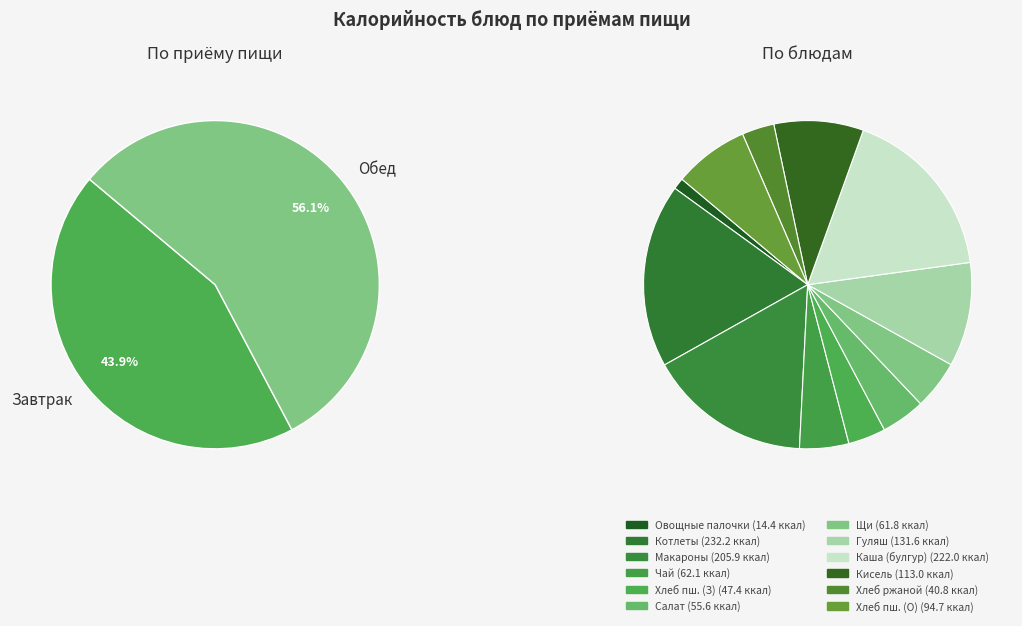

Rank the categories by value from lowest to highest.

Овощные палочки, Хлеб ржаной, Хлеб пшеничный (завтрак), Салат Школьный вальс, Щи из свежей капусты, Чай с сахаром, Хлеб пшеничный (обед), Кисель витаминизированный, Гуляш, Макаронные изделия отварные, Каша пшеничная булгур, Котлеты с соусом томатным